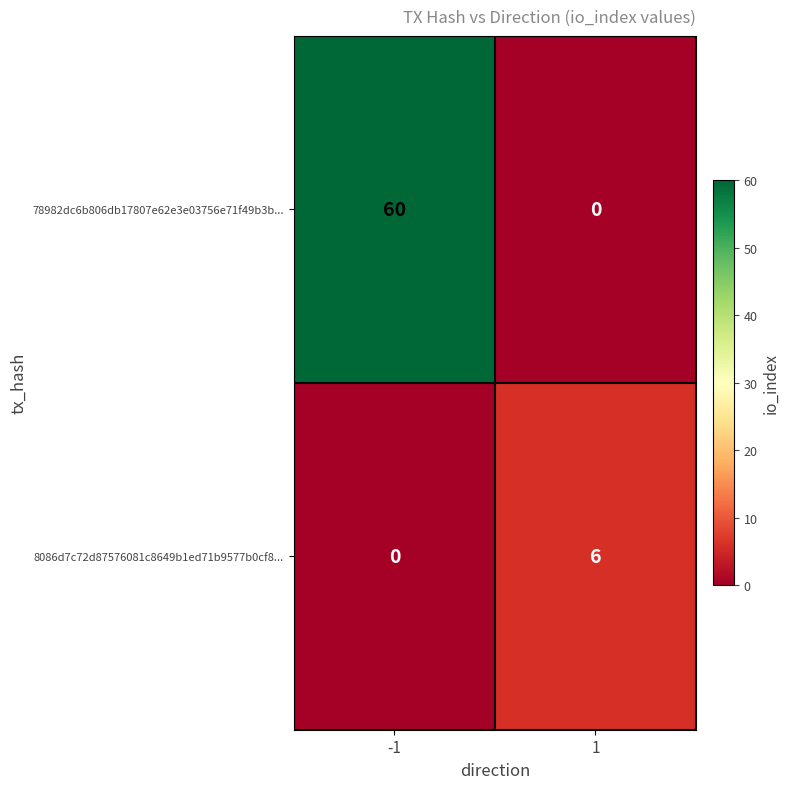

The value of 8086d7c72d87576081c8649b1ed71b9577b0cf8... at -1 is 0. True or false?

True